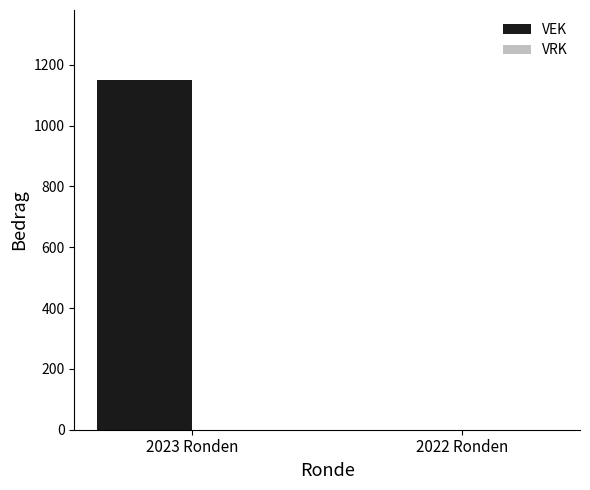

How many data points does each series have?

2